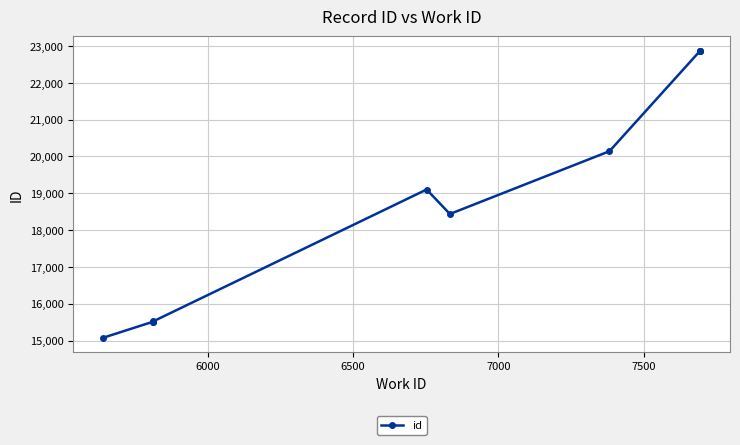

Does the chart display data point markers on the line(s)?

Yes